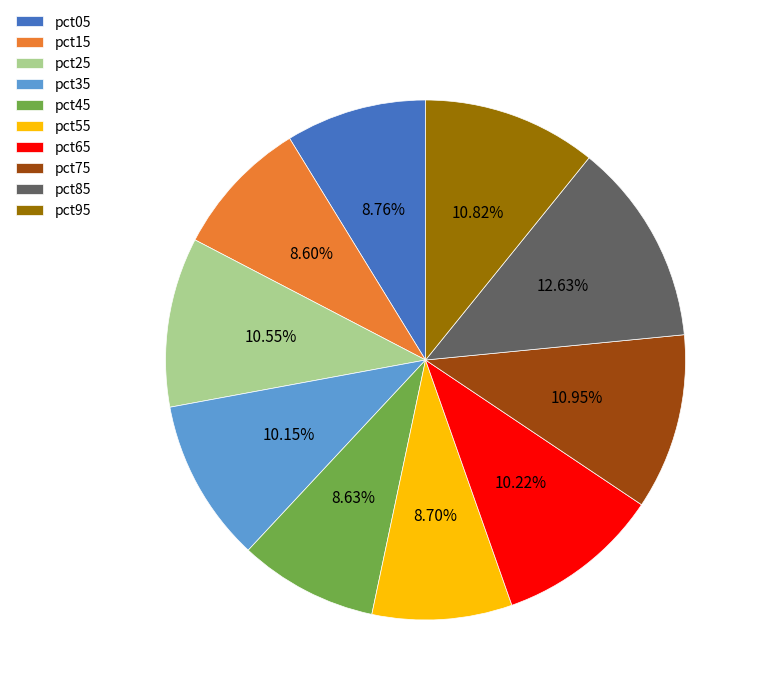

How many segments does this pie chart have?

10